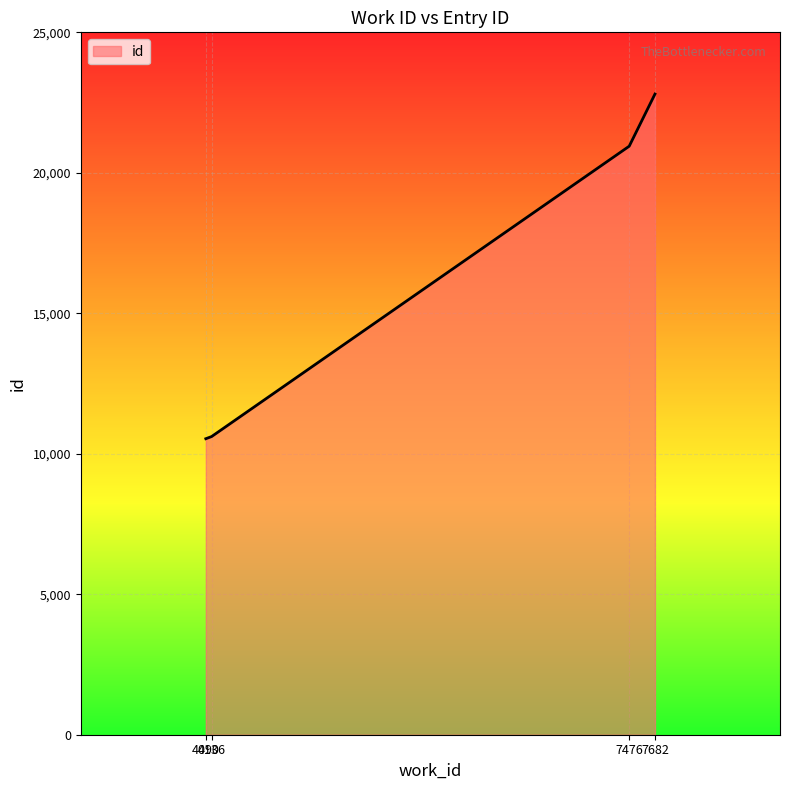

What is the change in value from 4090 to 7476?

+10411